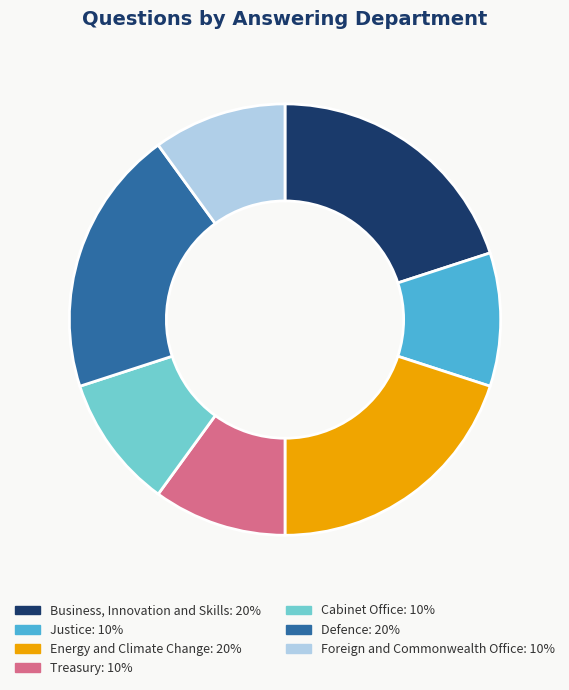

Between Treasury and Energy and Climate Change, which is larger?

Energy and Climate Change